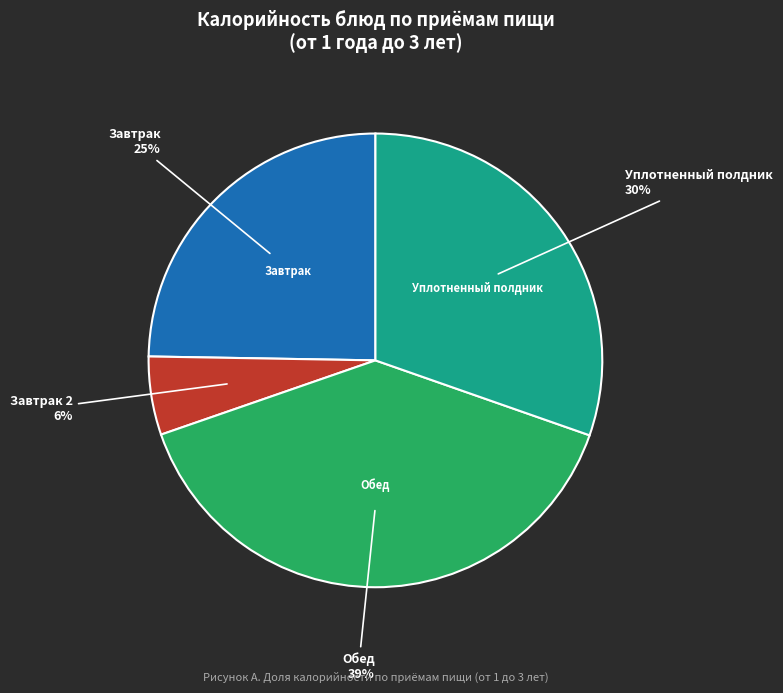

Is there a majority slice in this chart?

No